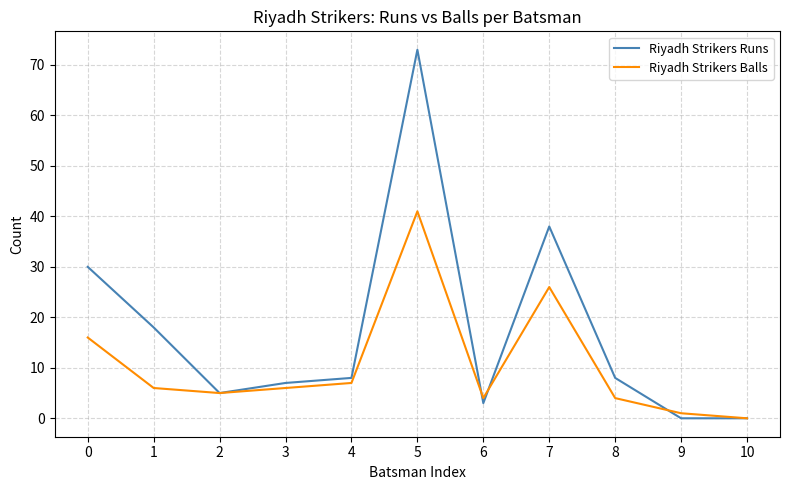

What is the difference between the maximum and minimum values in the Riyadh Strikers Runs series?

73